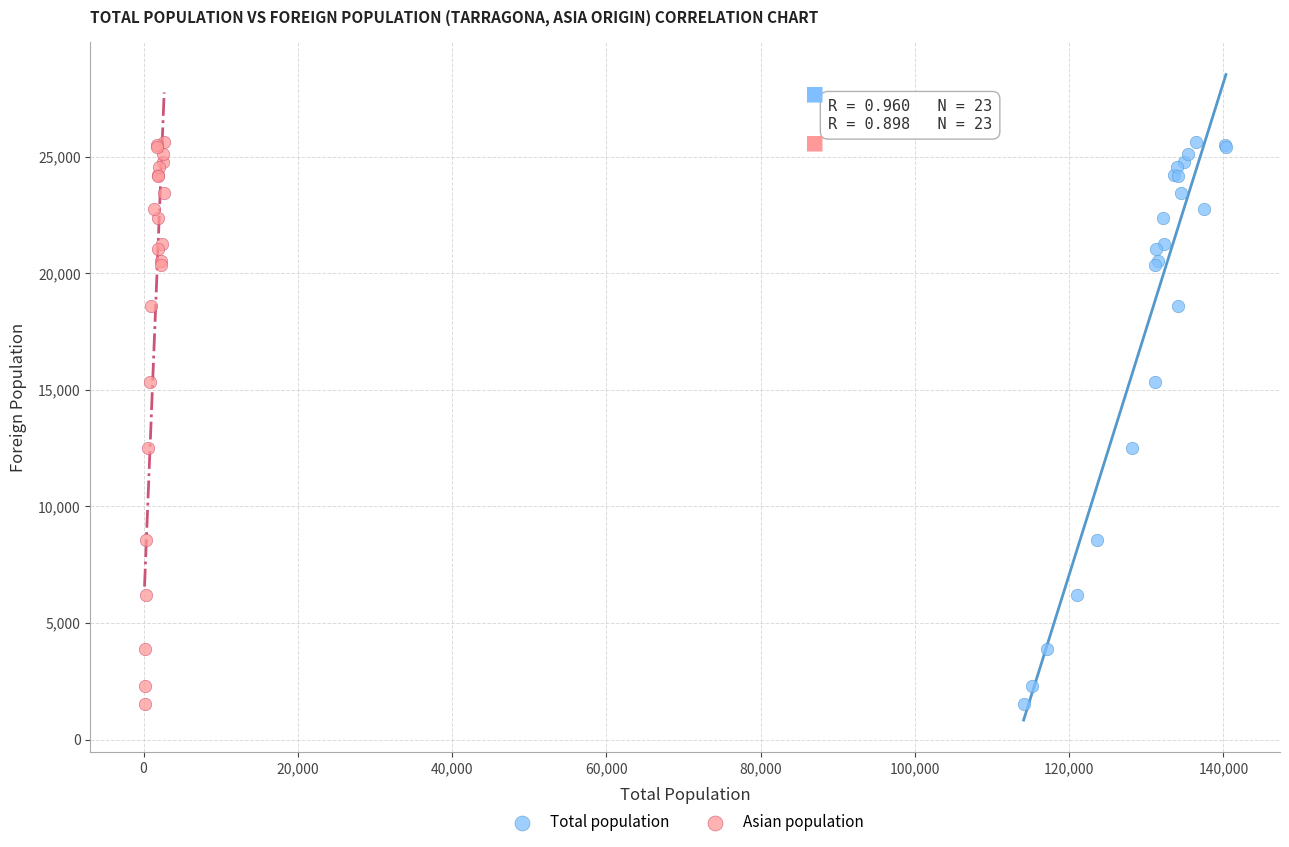

What are all the series names shown in the legend?

Total population, Asian population